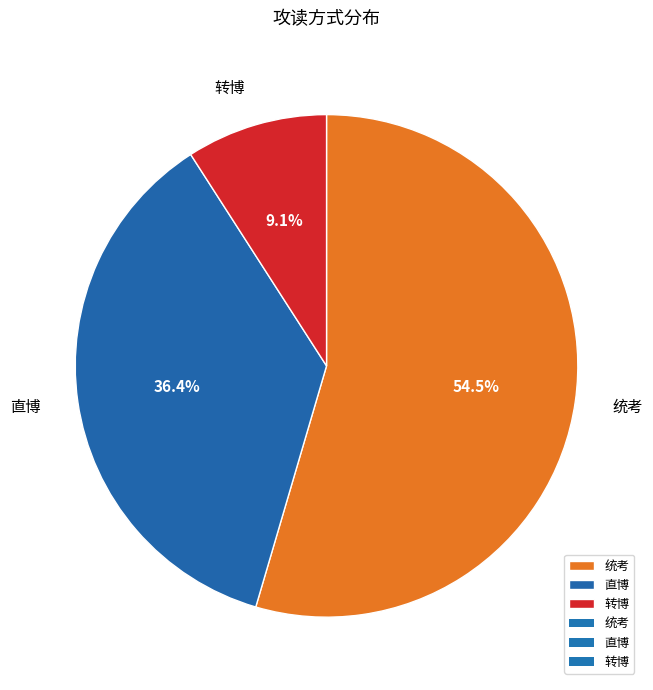

What is the majority slice?

统考